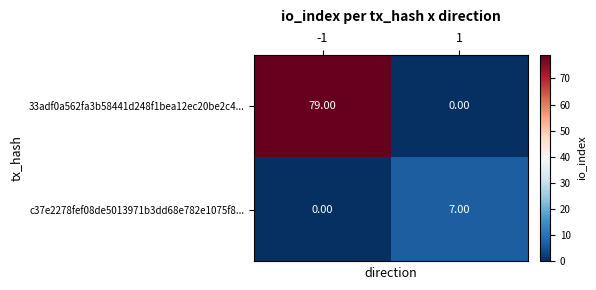

What is the difference between the maximum and minimum values in the c37e2278fef08de5013971b3dd68e782e1075f8... series?

7